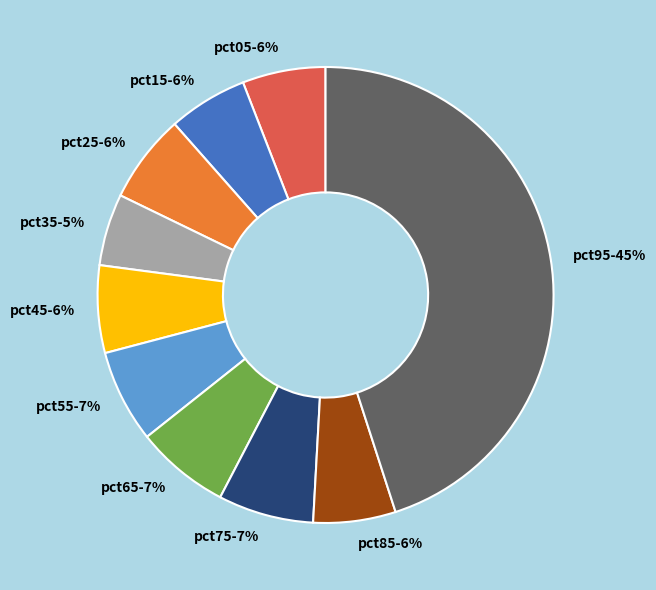

How many segments does this pie chart have?

10